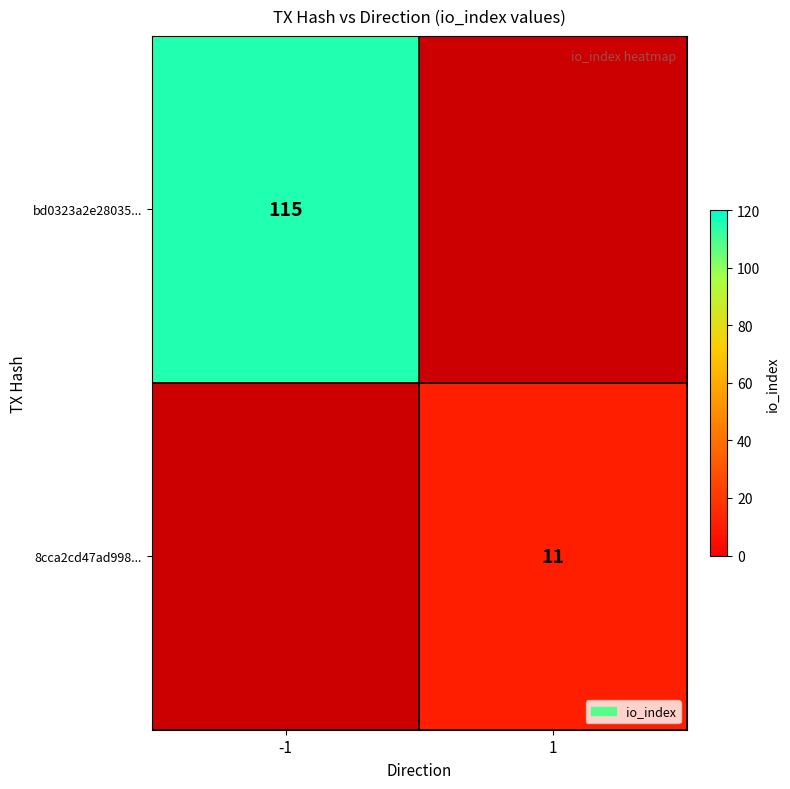

Is it true that bd0323a2e28035... equals 115 at -1?

True